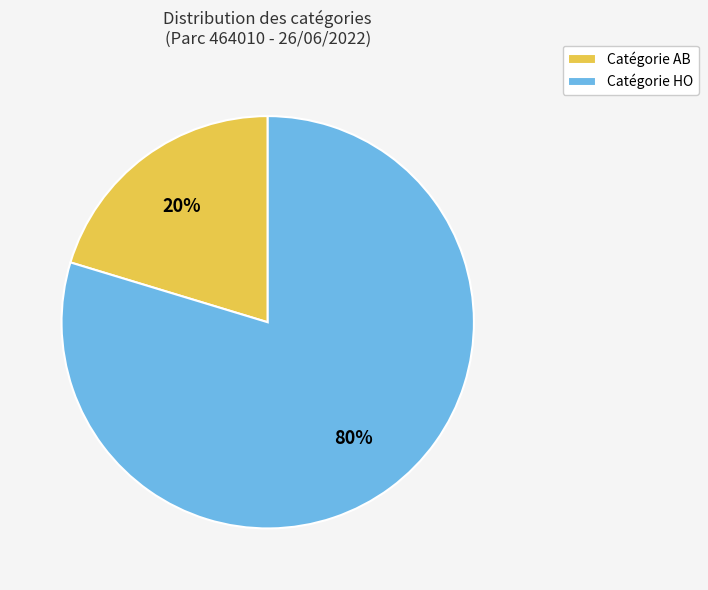

Is it true that Catégorie HO is 80% of the pie?

True